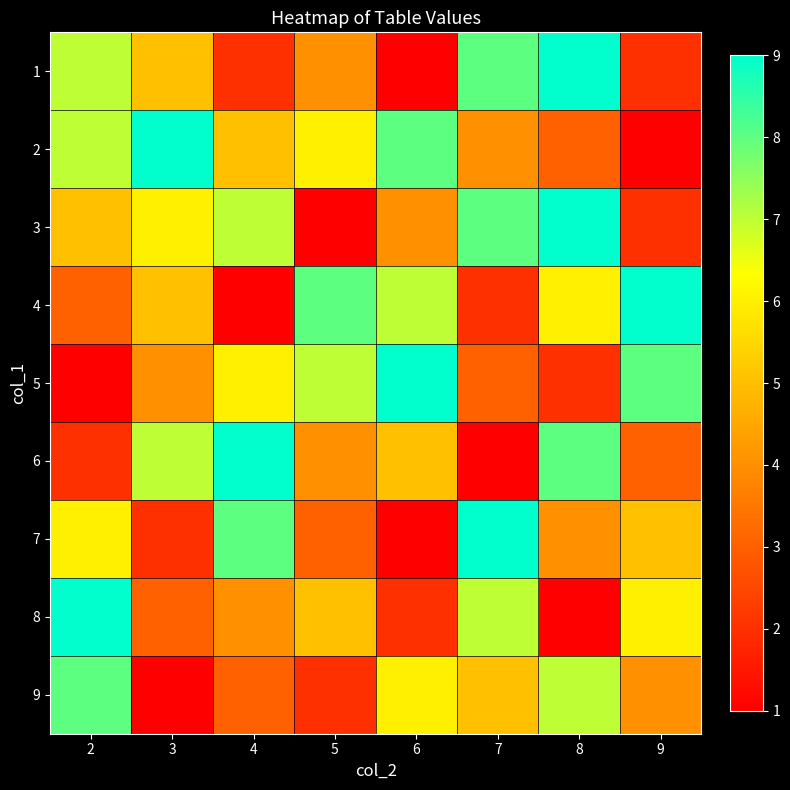

Reading left to right, transcribe all the data shown in this chart.

1: 2=7	3=5	4=2	5=4	6=1	7=8	8=9	9=2
2: 2=7	3=9	4=5	5=6	6=8	7=4	8=3	9=1
3: 2=5	3=6	4=7	5=1	6=4	7=8	8=9	9=2
4: 2=3	3=5	4=1	5=8	6=7	7=2	8=6	9=9
5: 2=1	3=4	4=6	5=7	6=9	7=3	8=2	9=8
6: 2=2	3=7	4=9	5=4	6=5	7=1	8=8	9=3
7: 2=6	3=2	4=8	5=3	6=1	7=9	8=4	9=5
8: 2=9	3=3	4=4	5=5	6=2	7=7	8=1	9=6
9: 2=8	3=1	4=3	5=2	6=6	7=5	8=7	9=4